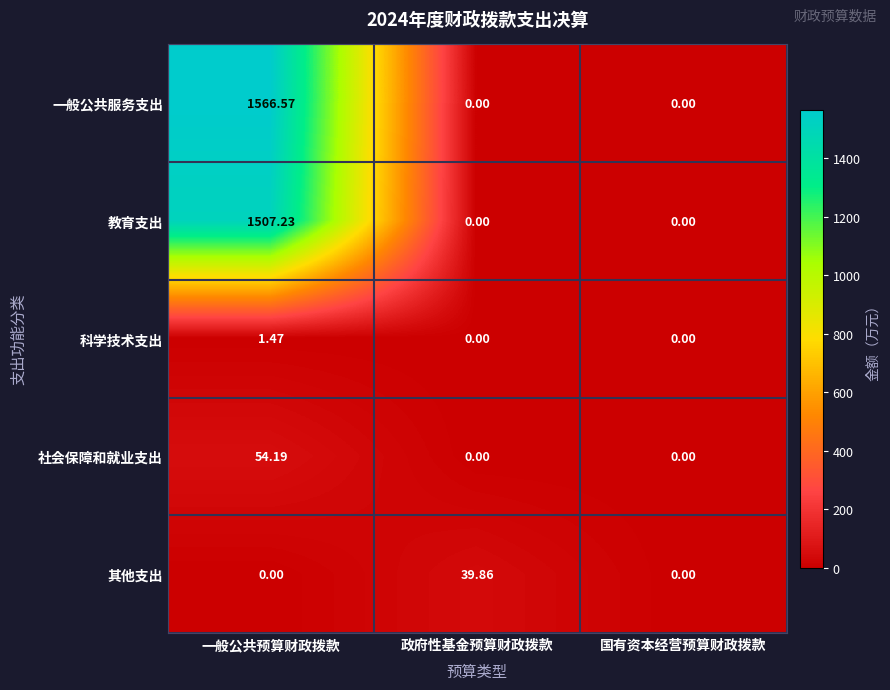

At which label does 科学技术支出 reach its peak?

一般公共预算财政拨款